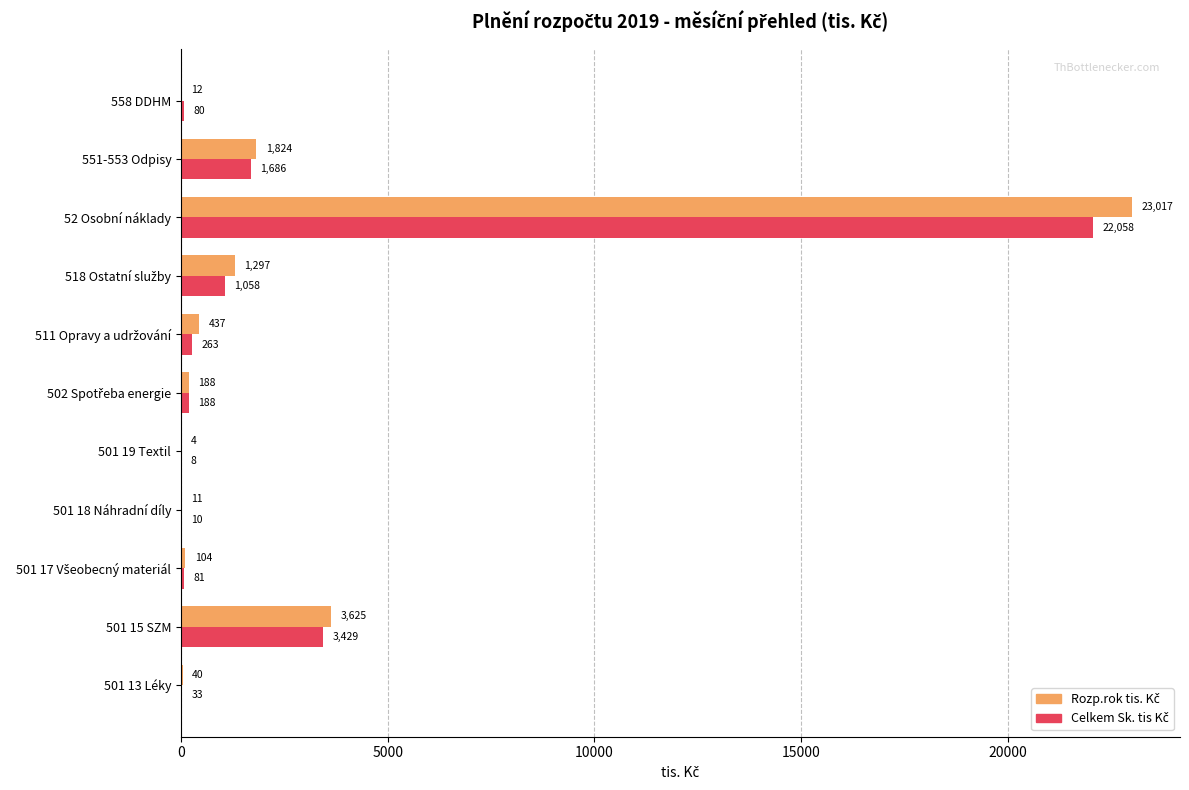

At which category is the sum across all series the highest?

52 Osobní náklady